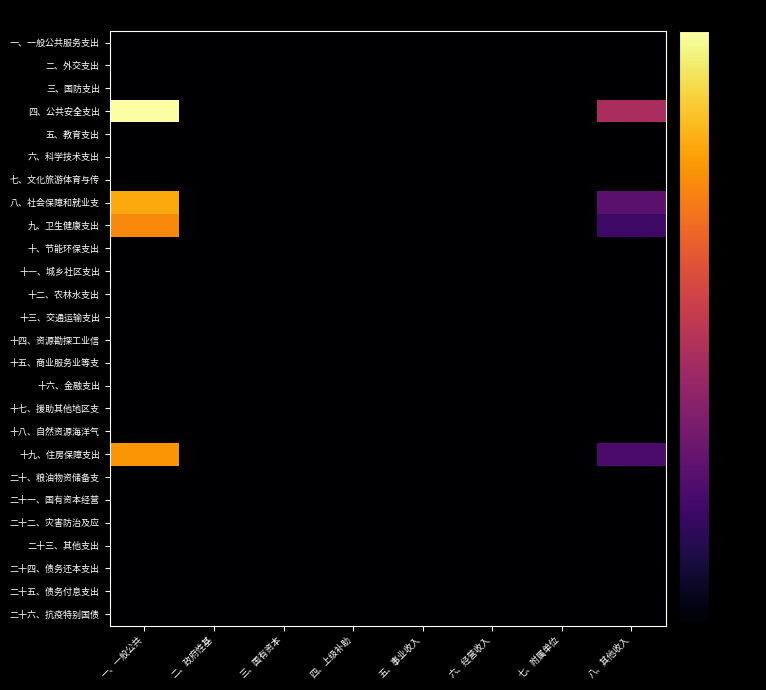

Which series changed the most between 一、一般公共 and 五、事业收入?

四、公共安全支出